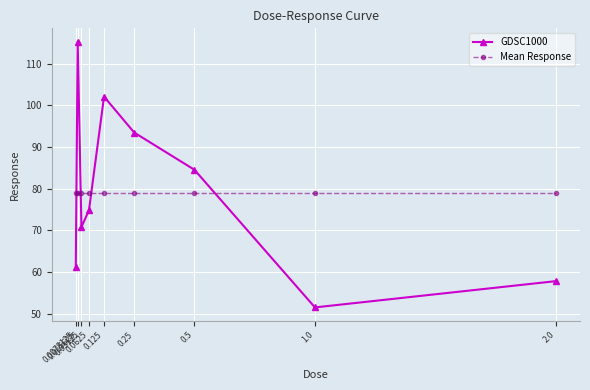

What is the difference between the second highest and second lowest values in the GDSC1000 series?

44.3